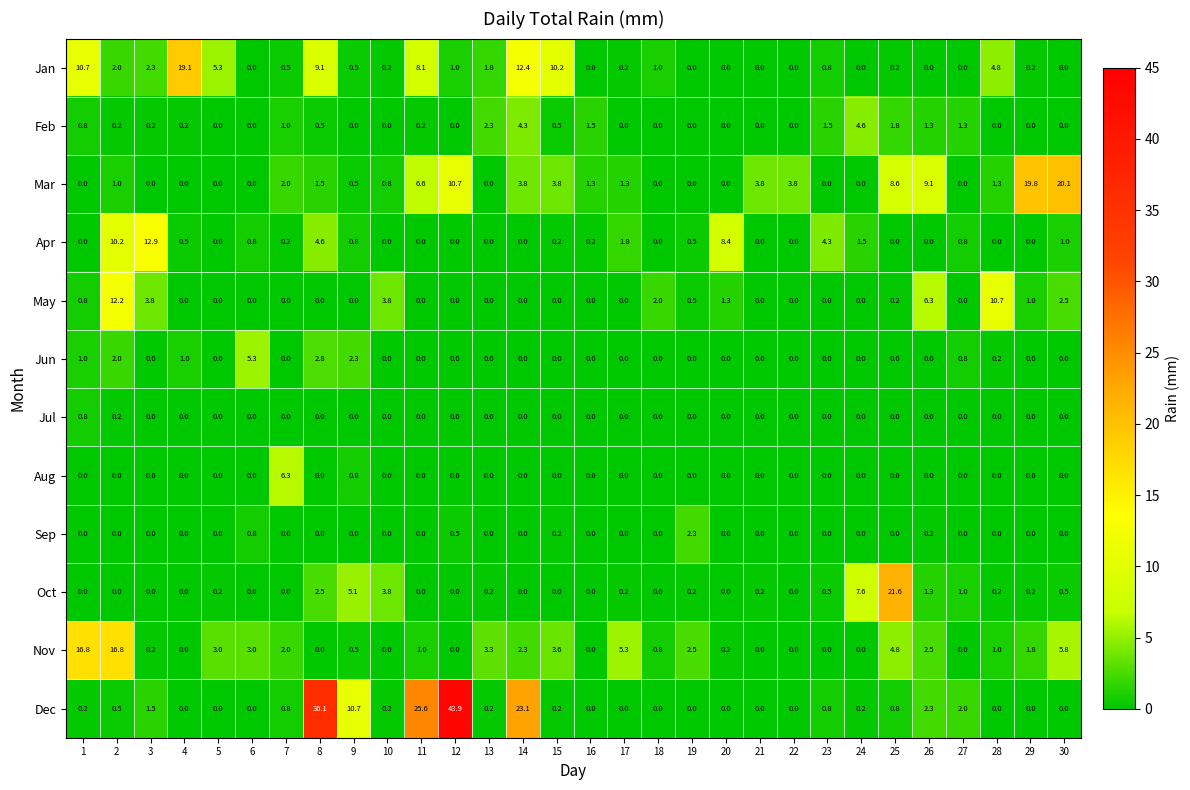

Which series has the largest range (max minus min)?

Dec